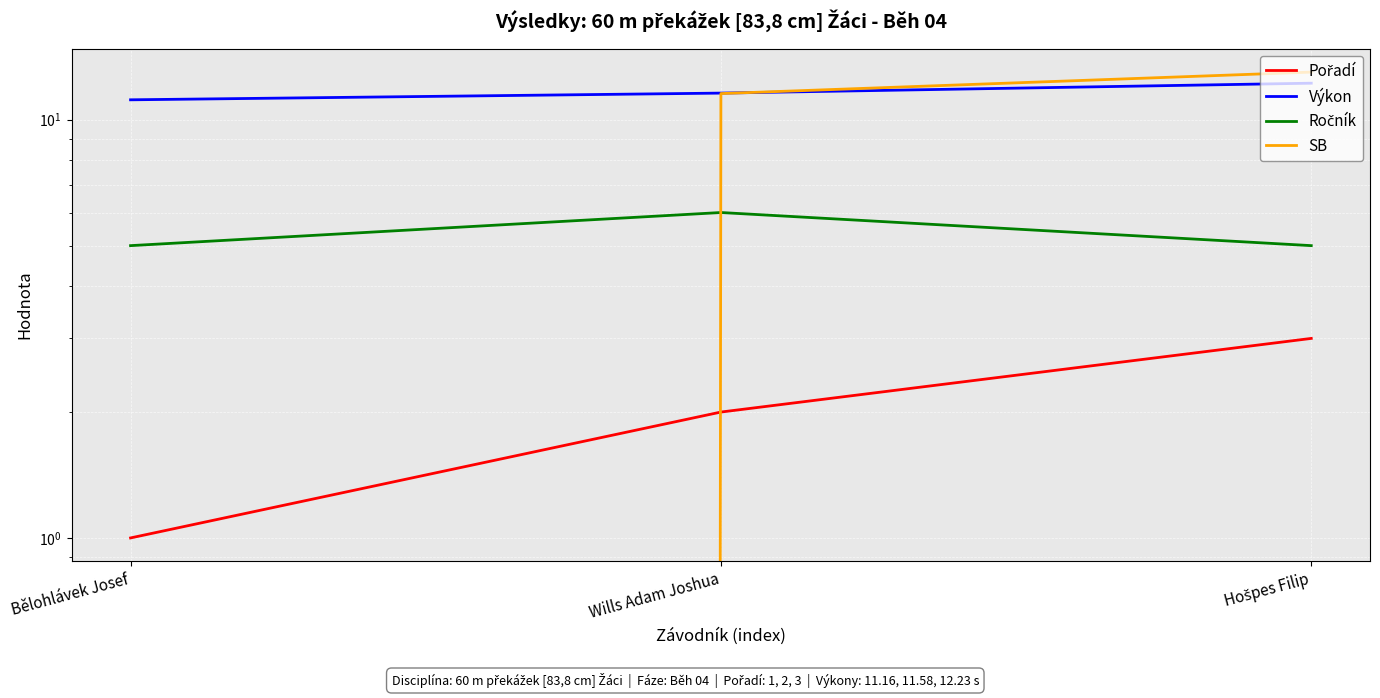

Is it true that Výkon equals 11.6 at Wills Adam Joshua?

True